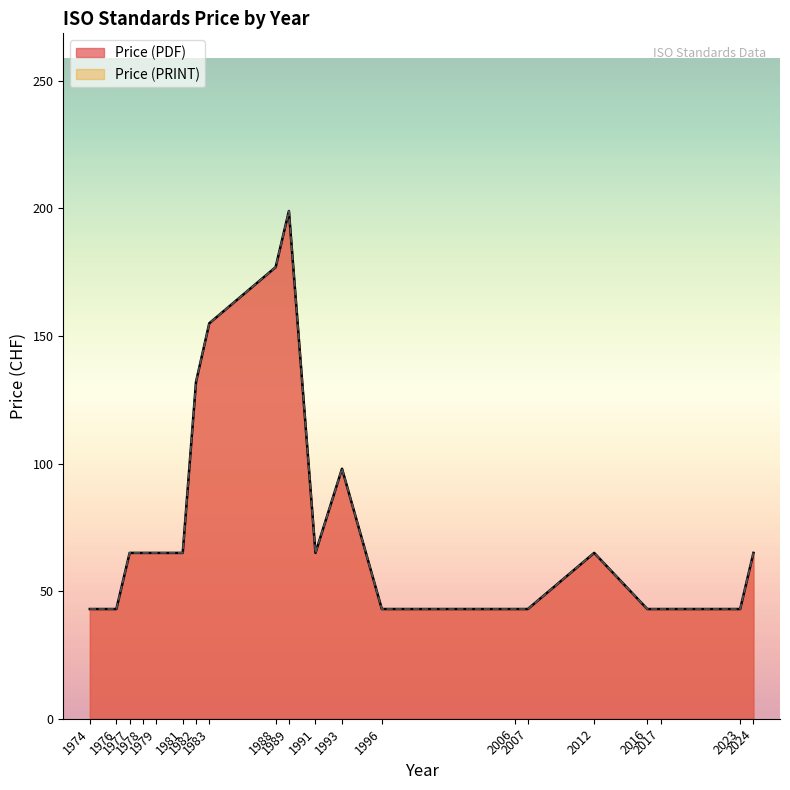

Count the Price (PDF) values in the range 43 to 98.

16